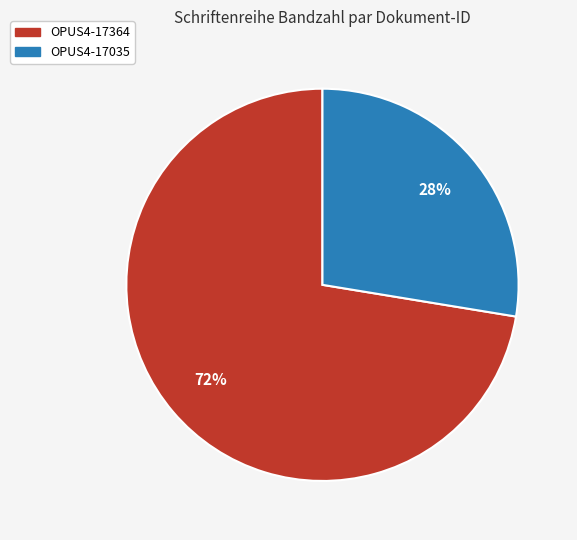

Which slice represents more than half of the pie?

OPUS4-17364